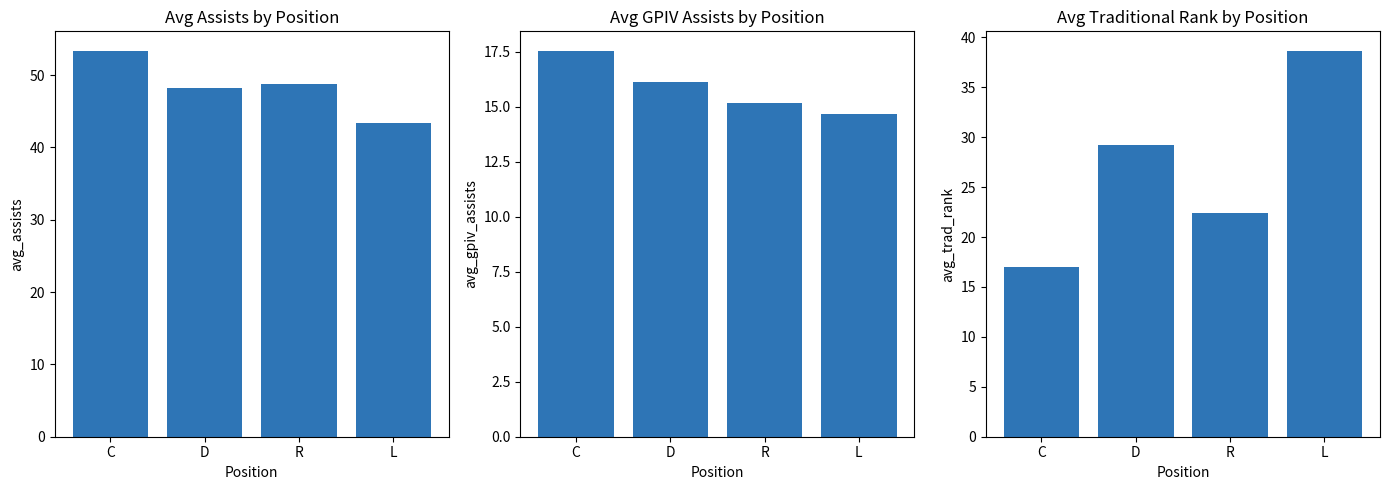

How many data points in Avg Trad. Rank are less than 29?

2